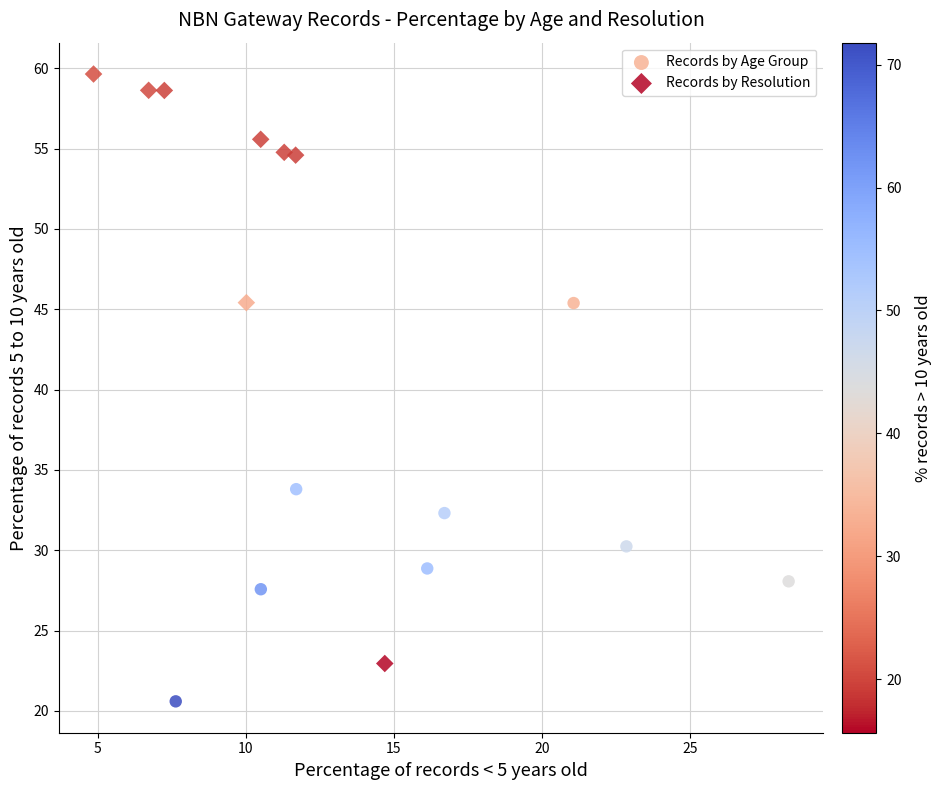

Which series contains the lowest Y value?

Records by Age Group